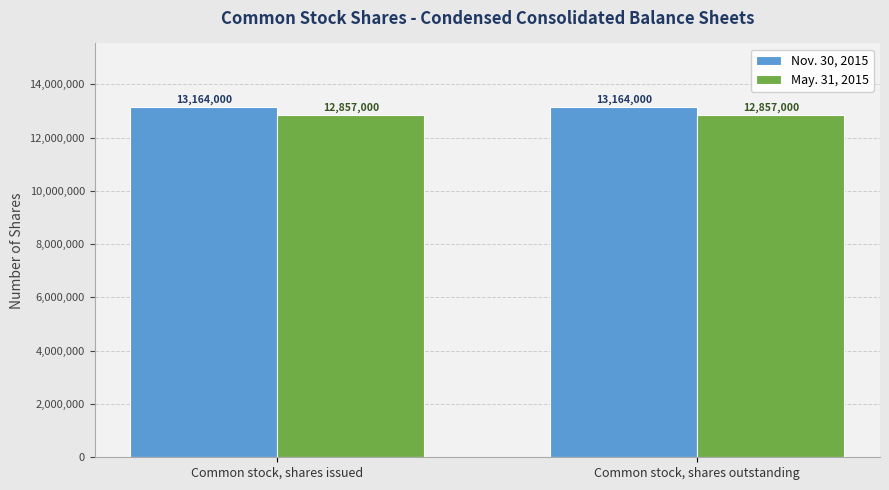

Is the value of Nov. 30, 2015 at Common stock, shares outstanding greater than the value of May. 31, 2015 at Common stock, shares outstanding?

Yes